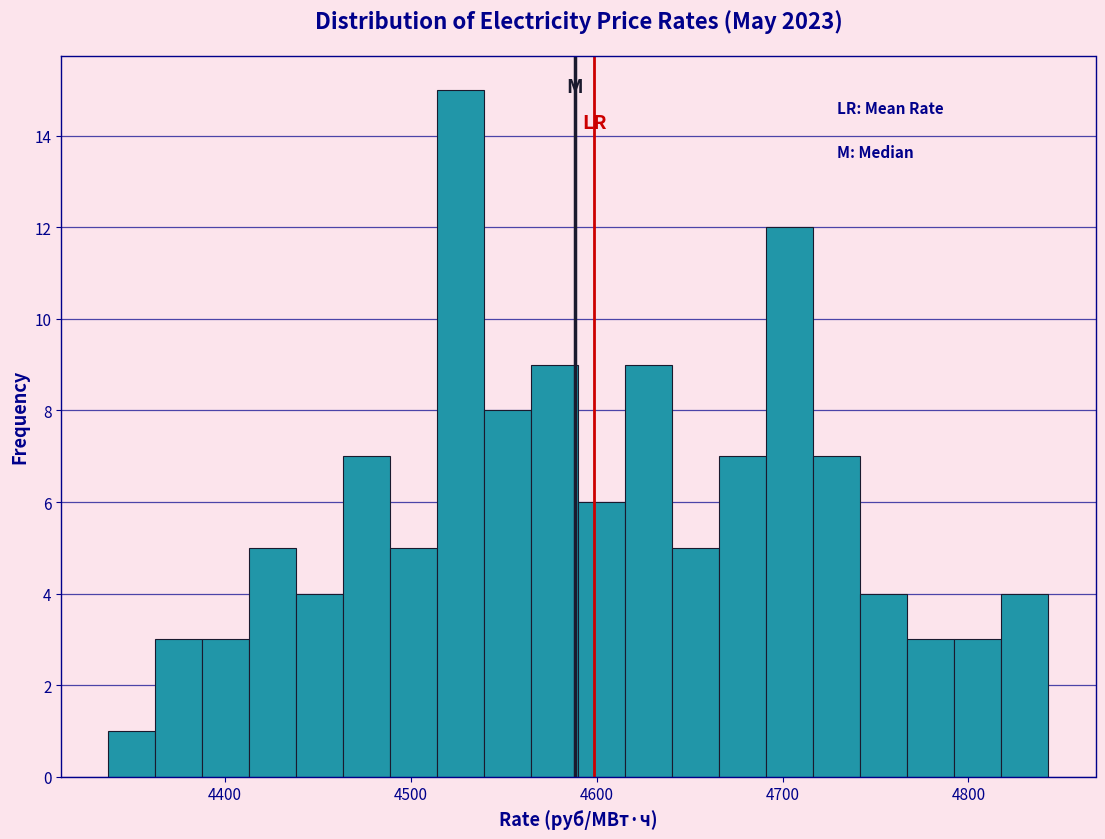

Around what value on the x-axis is the tallest bar? Give the approximate position of its centre, as read against the axis.

4530